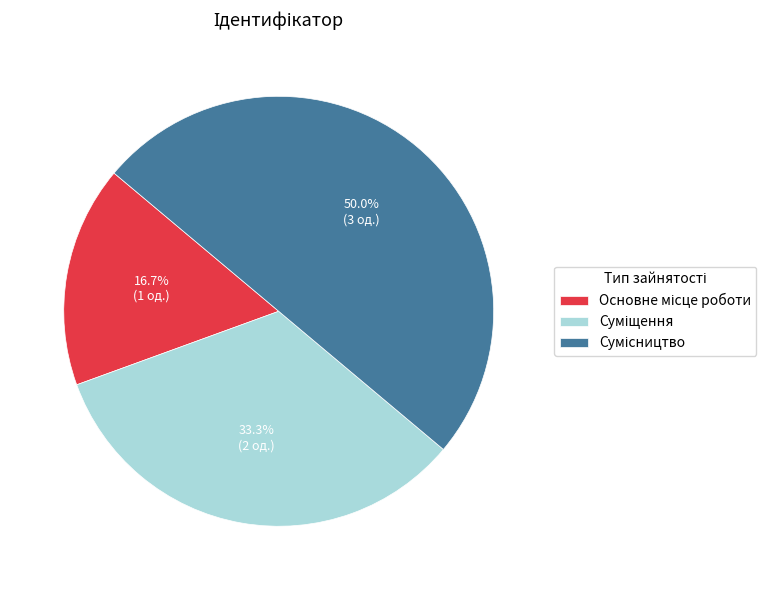

How many segments does this pie chart have?

3